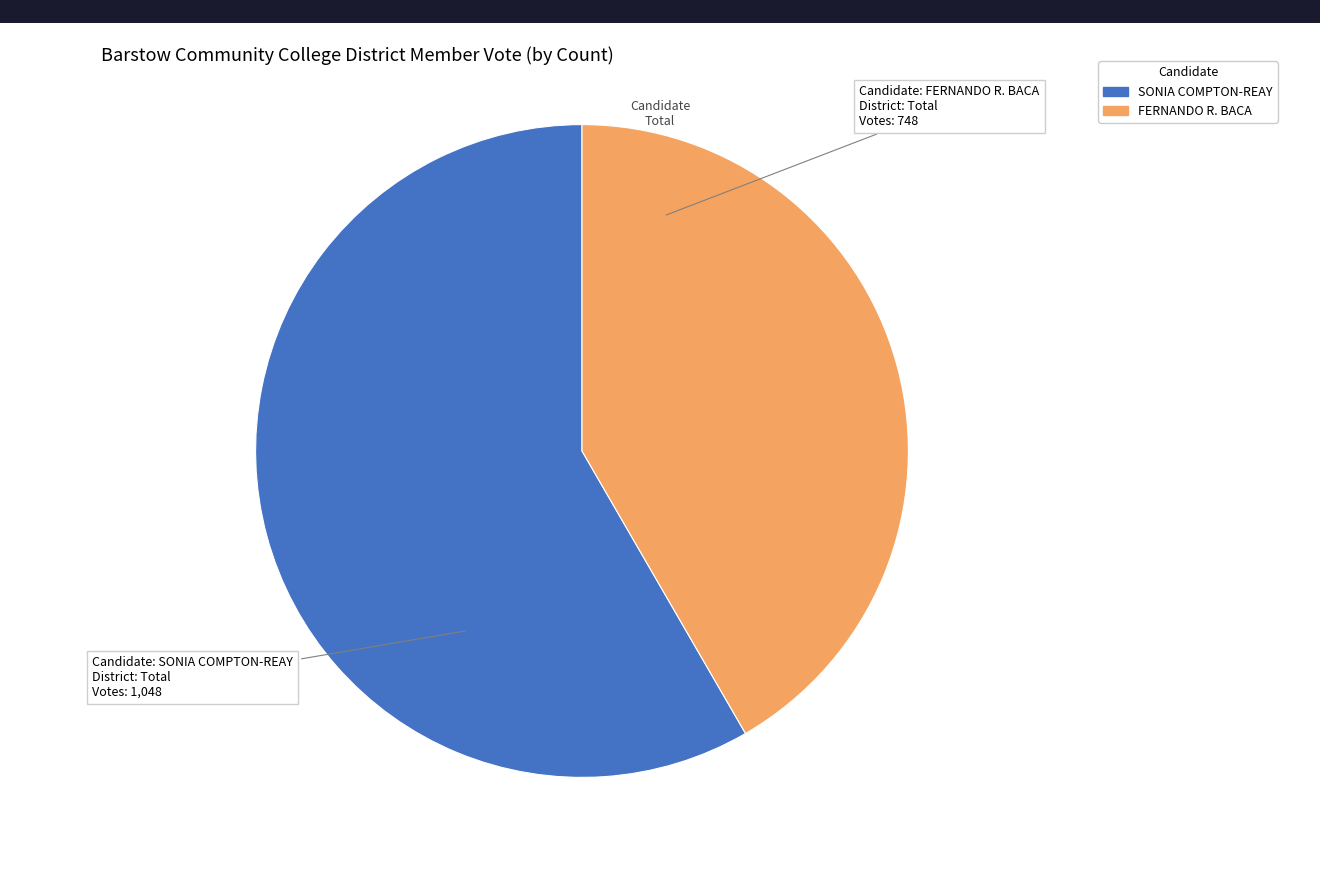

How many segments does this pie chart have?

2